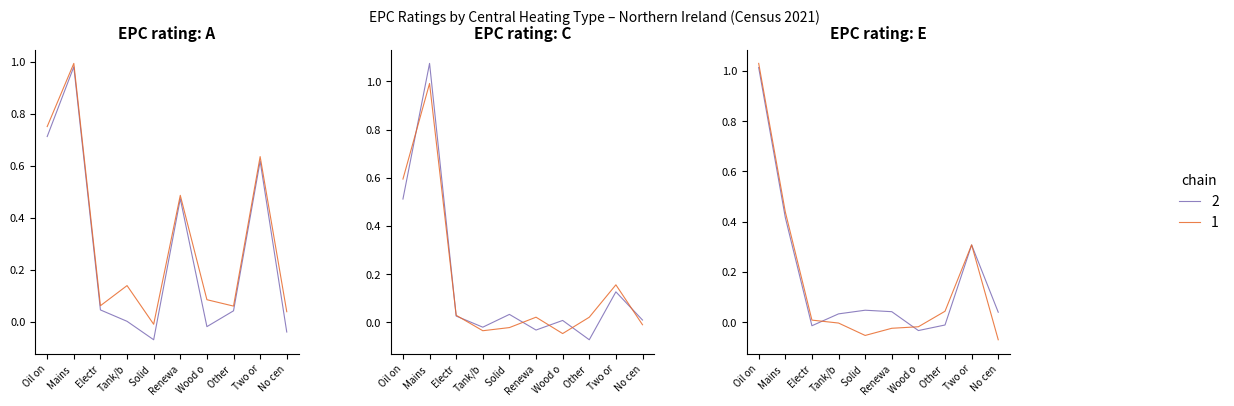

True or false: EPC rating: C and EPC rating: A cross at least once.

True